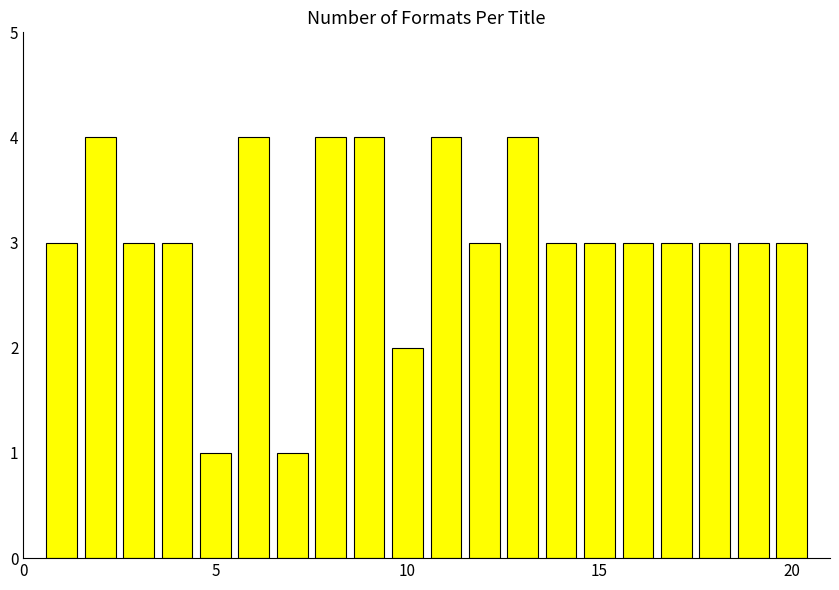

What is the difference between the maximum and second lowest values?

3